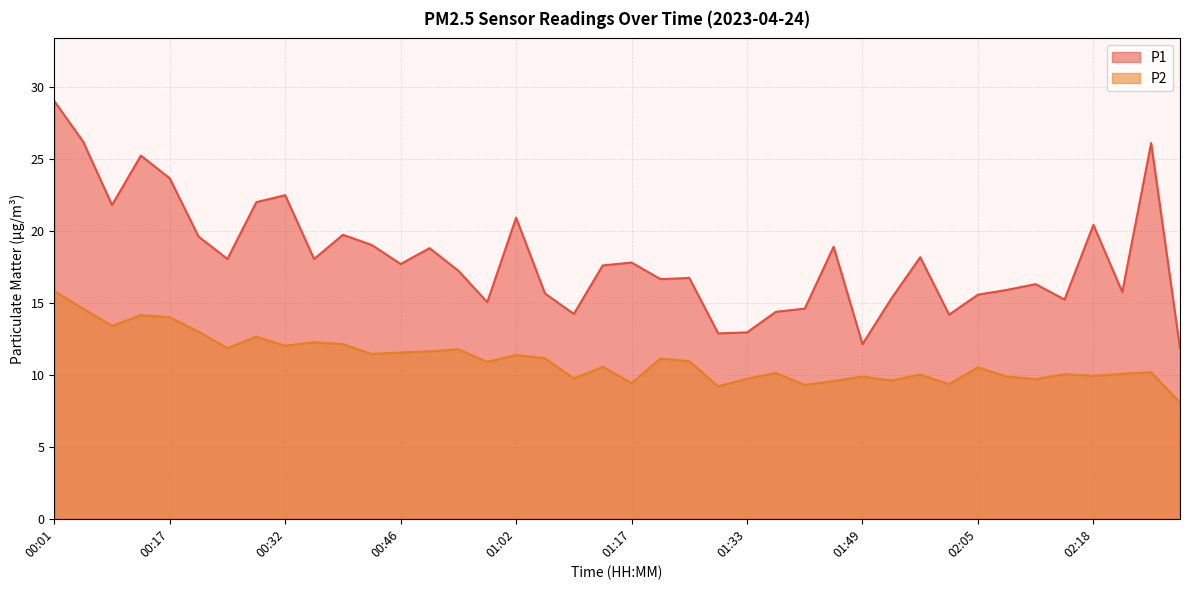

Between 01:13 and 02:12, which series saw the biggest shift?

P1